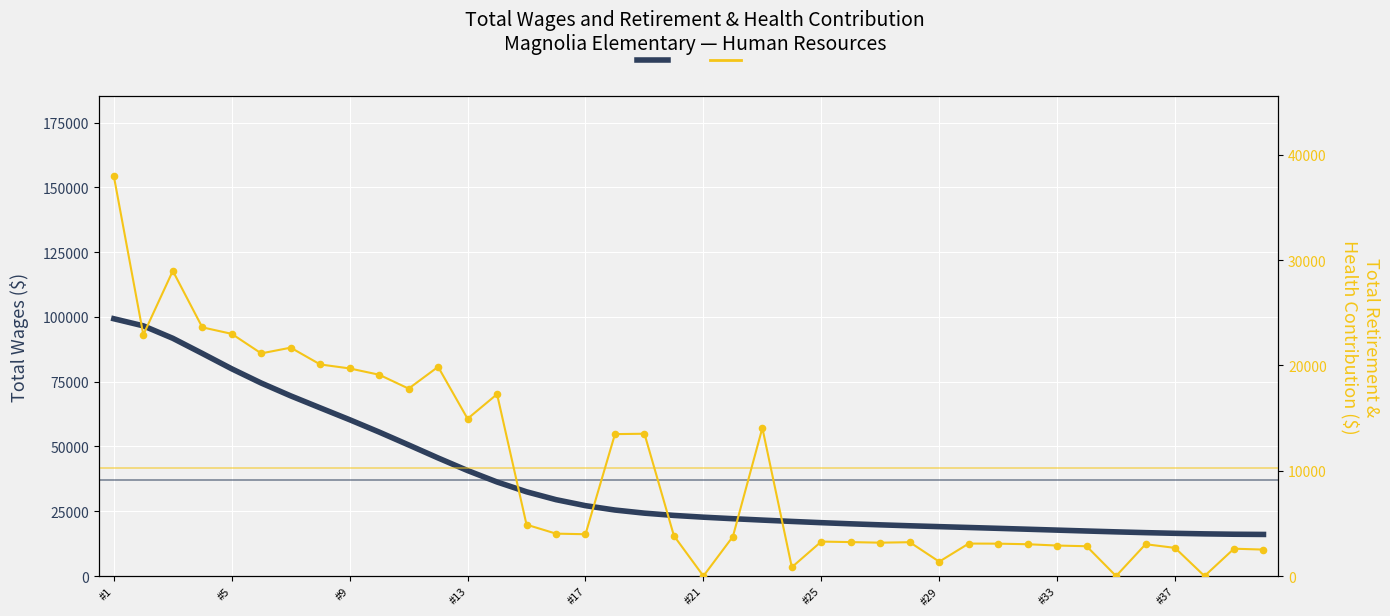

Which series reaches the minimum Y coordinate?

Total Retirement & Health Contribution